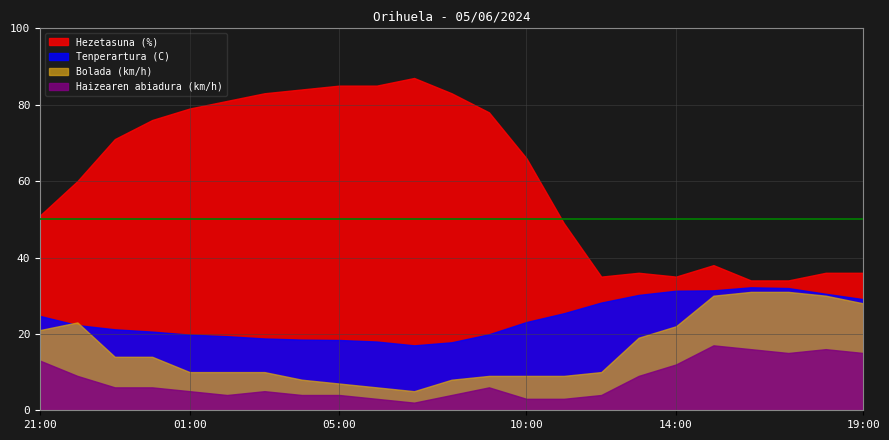

What is the greatest value displayed?

87.0